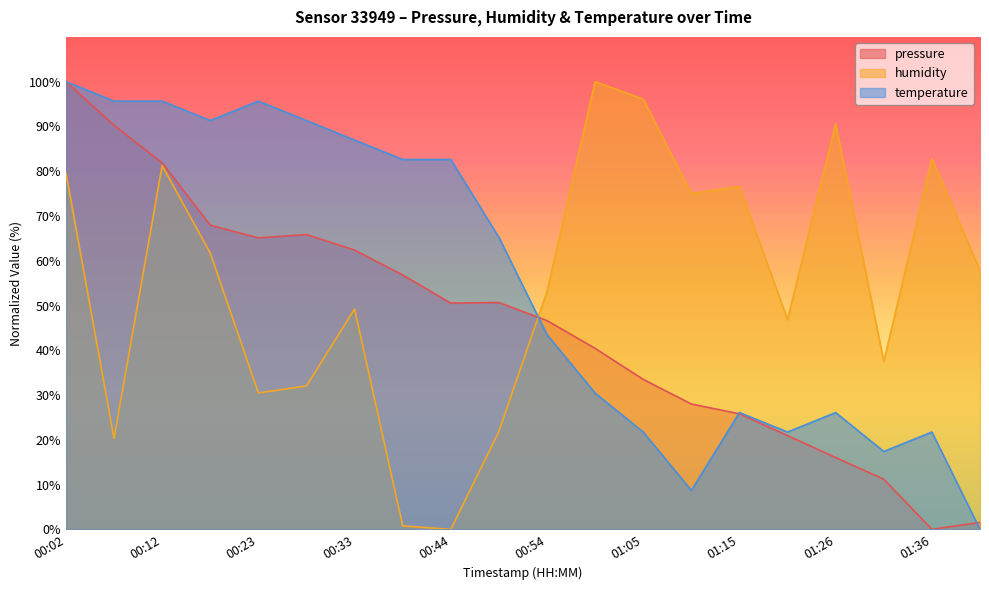

What is the difference between the maximum and minimum values in the temperature series?

100.0